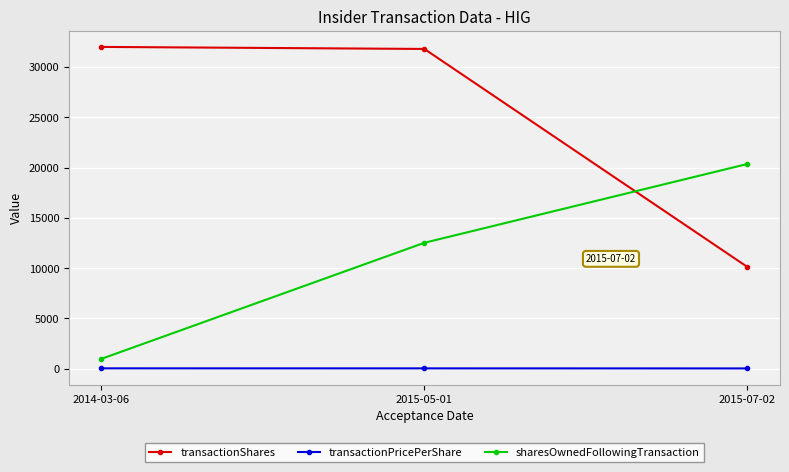

What is the minimum value for sharesOwnedFollowingTransaction?

984.0